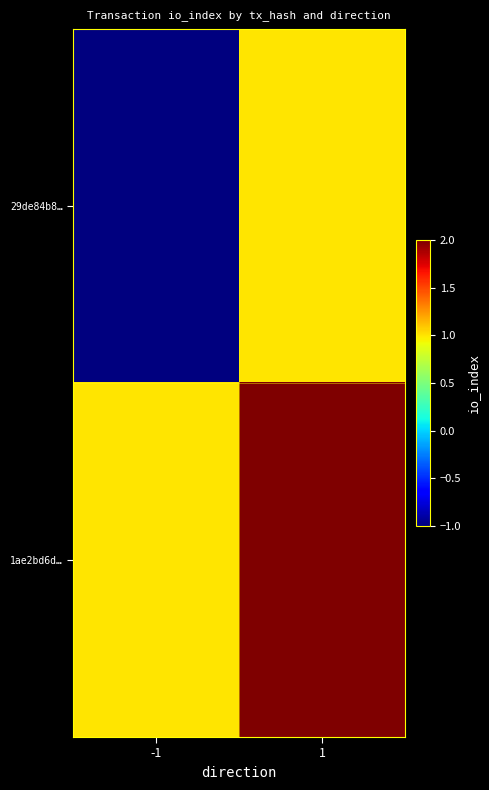

At how many categories does at least one series exceed 1?

1